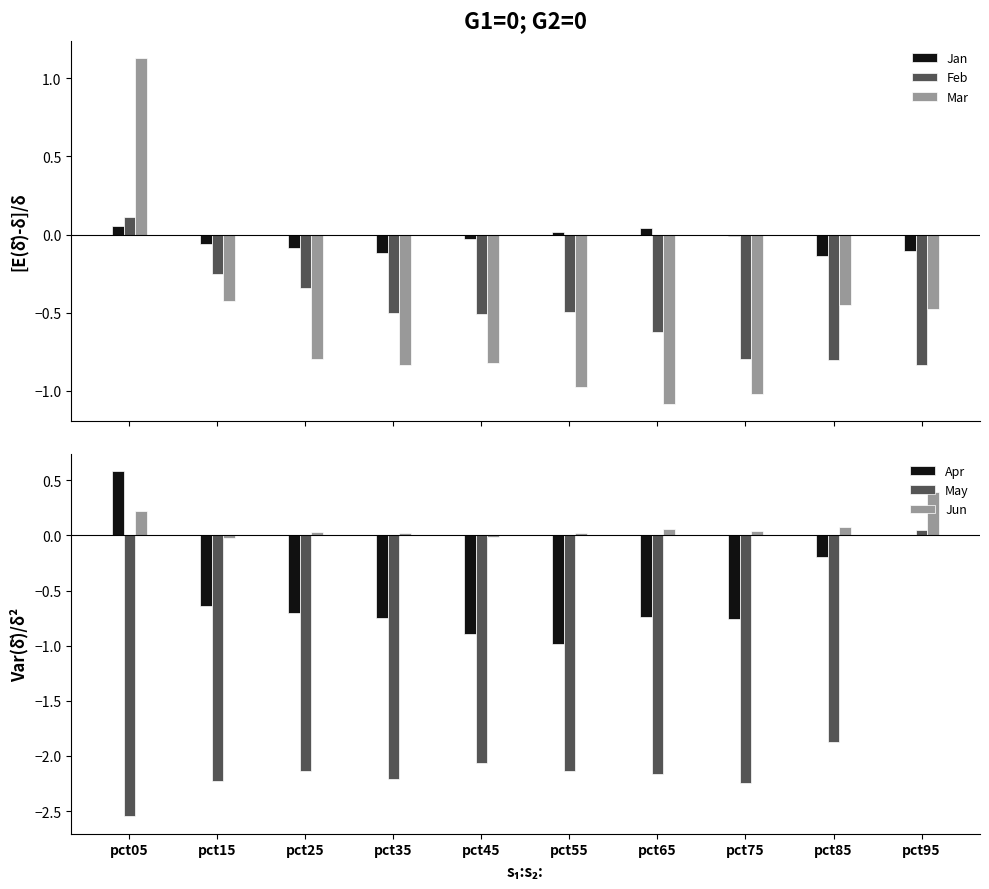

What is the maximum value shown in the chart?

1.1